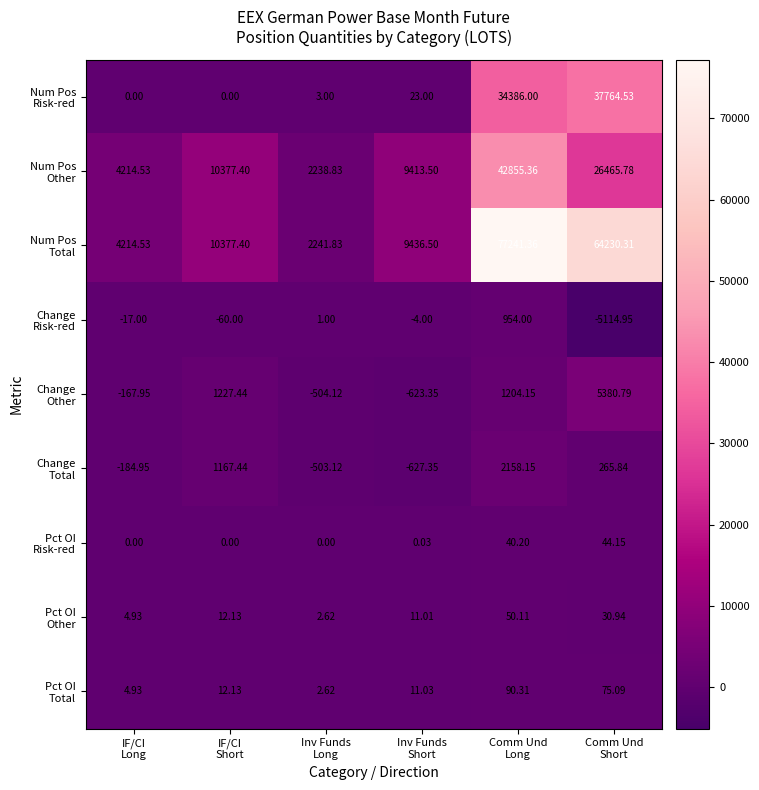

How many categories are shown in the chart?

6